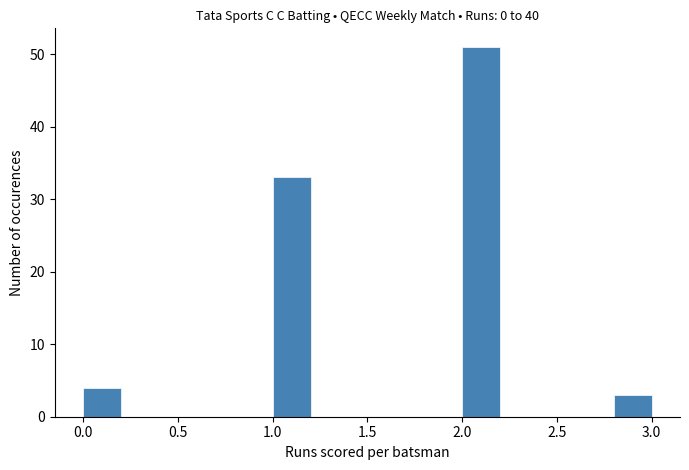

Reading left to right, list every bar in this chart as the range it spans on the x-axis followed by its height. The values are not printed on the chart, so give them approximately, as read against the axis.

0.0 to 0.2: 4
0.2 to 0.4: 0
0.4 to 0.6: 0
0.6 to 0.8: 0
0.8 to 1.0: 0
1.0 to 1.2: 33
1.2 to 1.4: 0
1.4 to 1.6: 0
1.6 to 1.8: 0
1.8 to 2.0: 0
2.0 to 2.2: 51
2.2 to 2.4: 0
2.4 to 2.6: 0
2.6 to 2.8: 0
2.8 to 3.0: 3